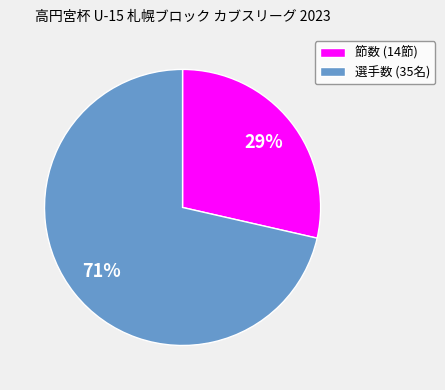

To the nearest percent, what is the average slice percentage?

50%